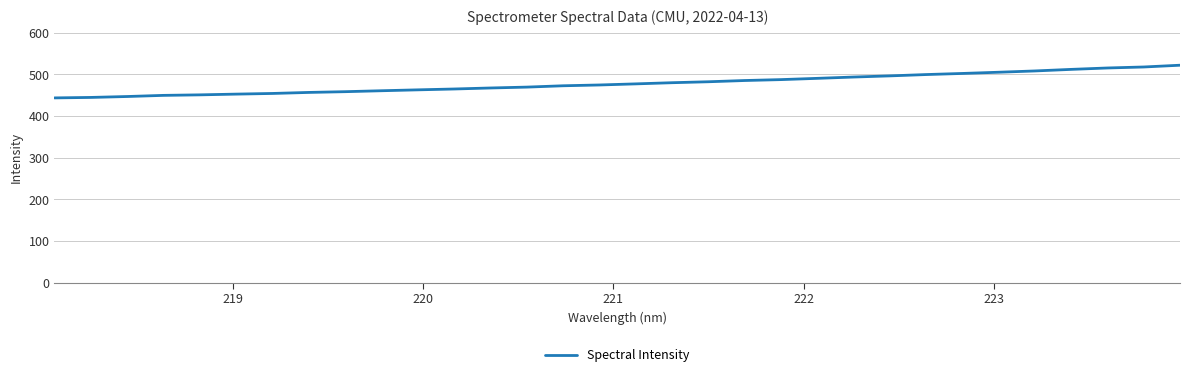

What is the difference between the maximum and minimum values?

78.4